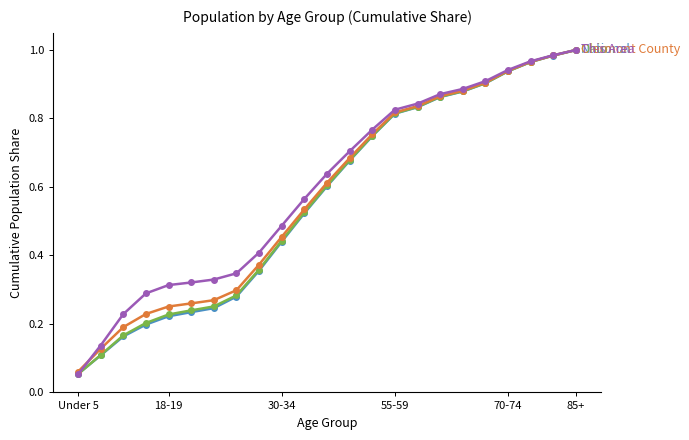

Which label corresponds to the largest value in the chart?

85+